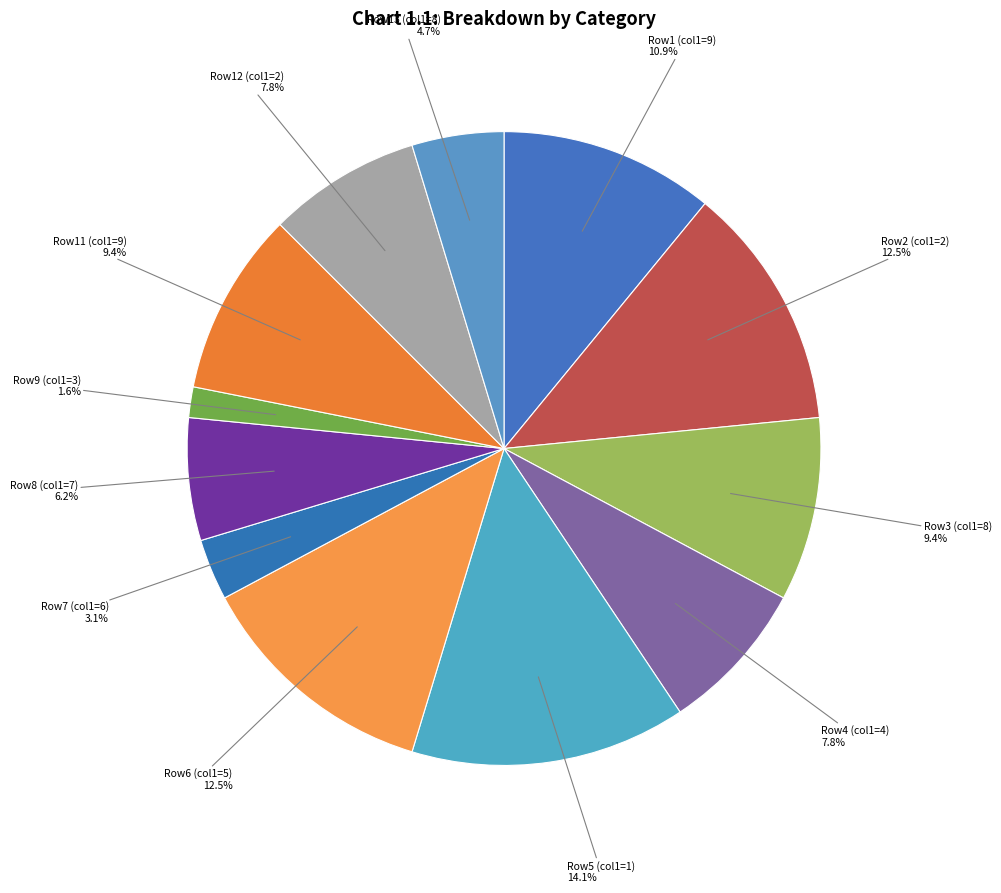

How many segments does this pie chart have?

12